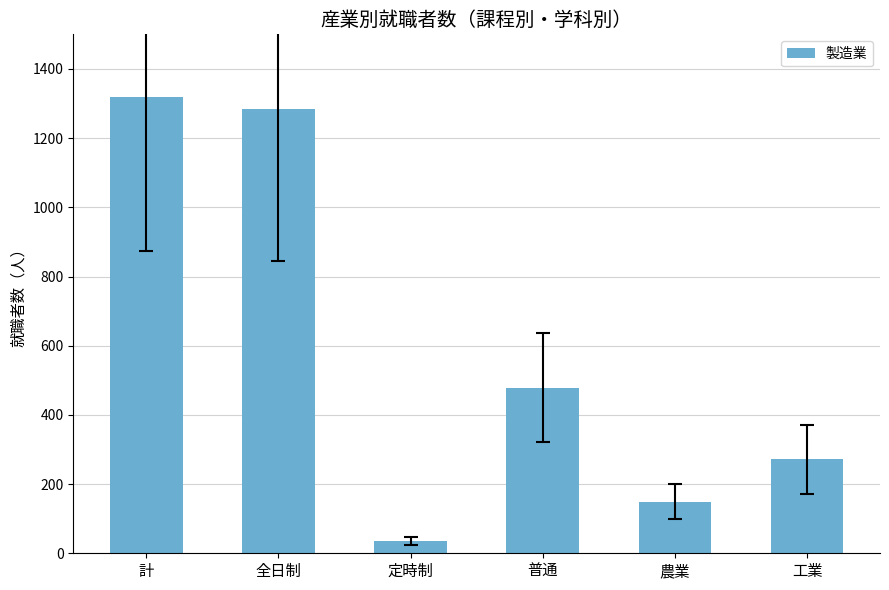

What position from the right is 農業?

2